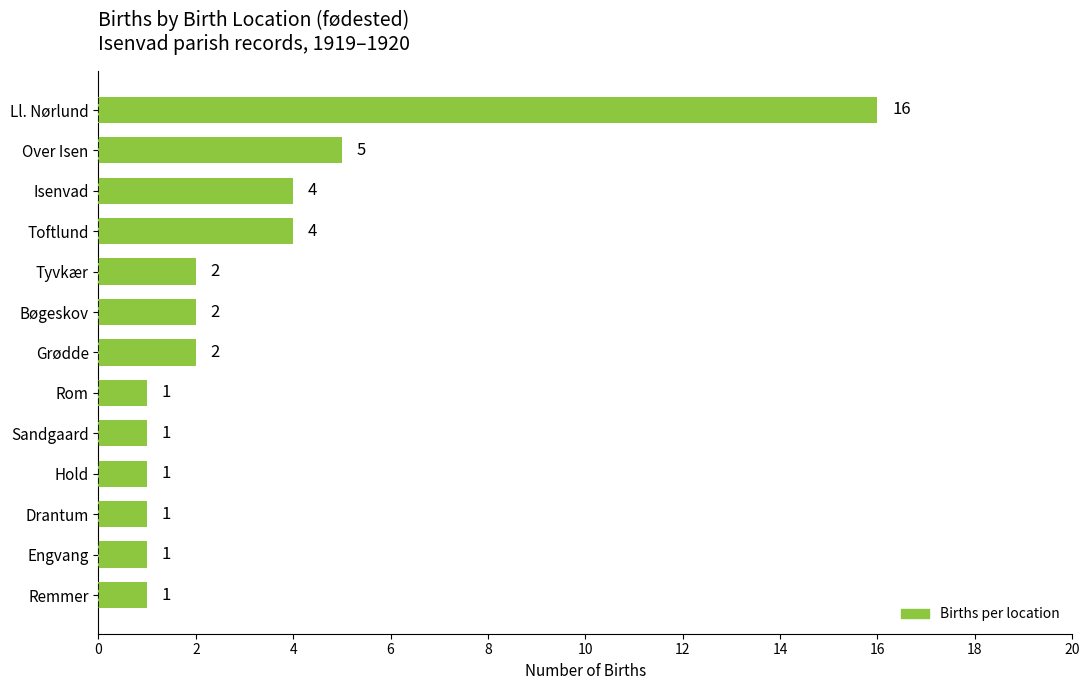

What is the maximum value shown in the chart?

16